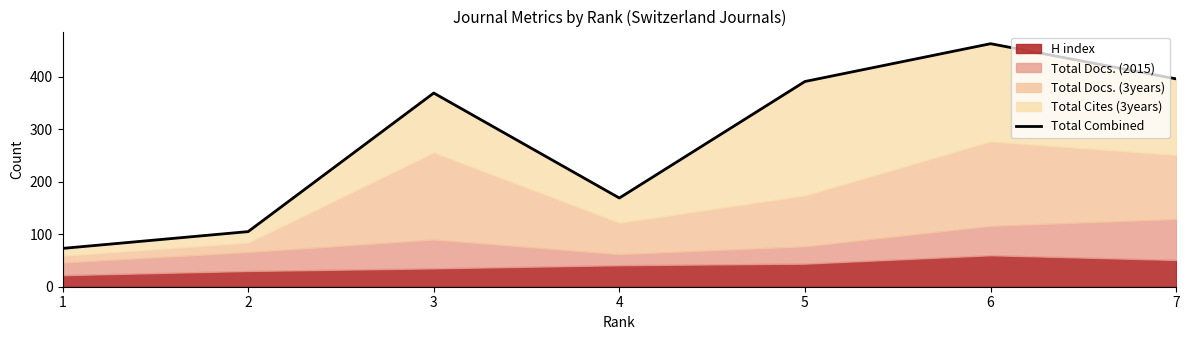

What is the approximate value at 6?

463